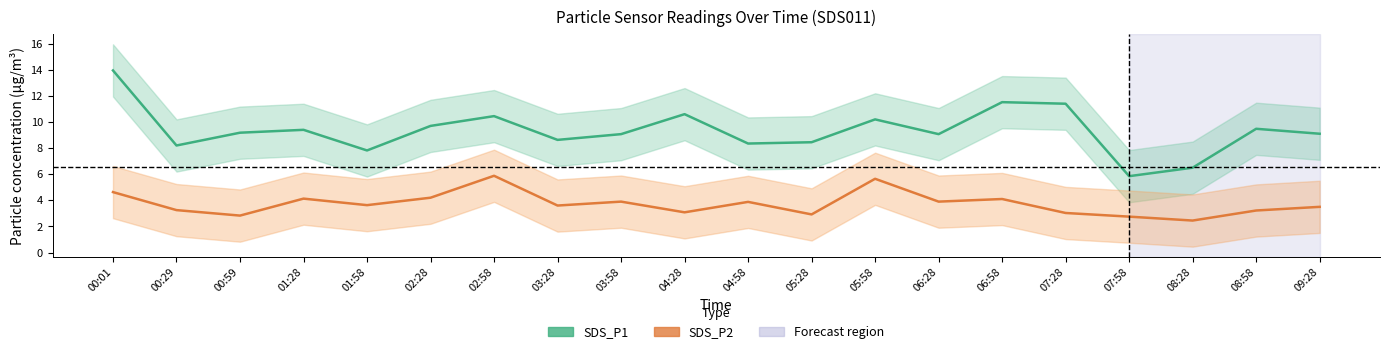

At how many categories does at least one series exceed 11?

3